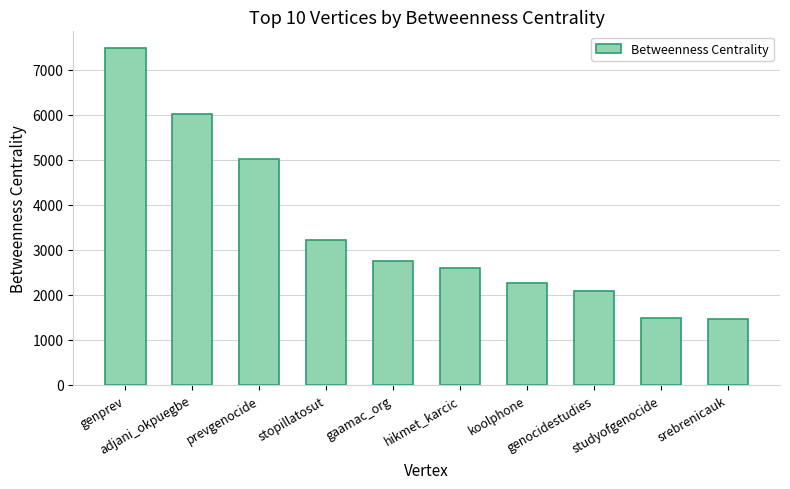

What is the minimum value shown in the chart?

1459.0